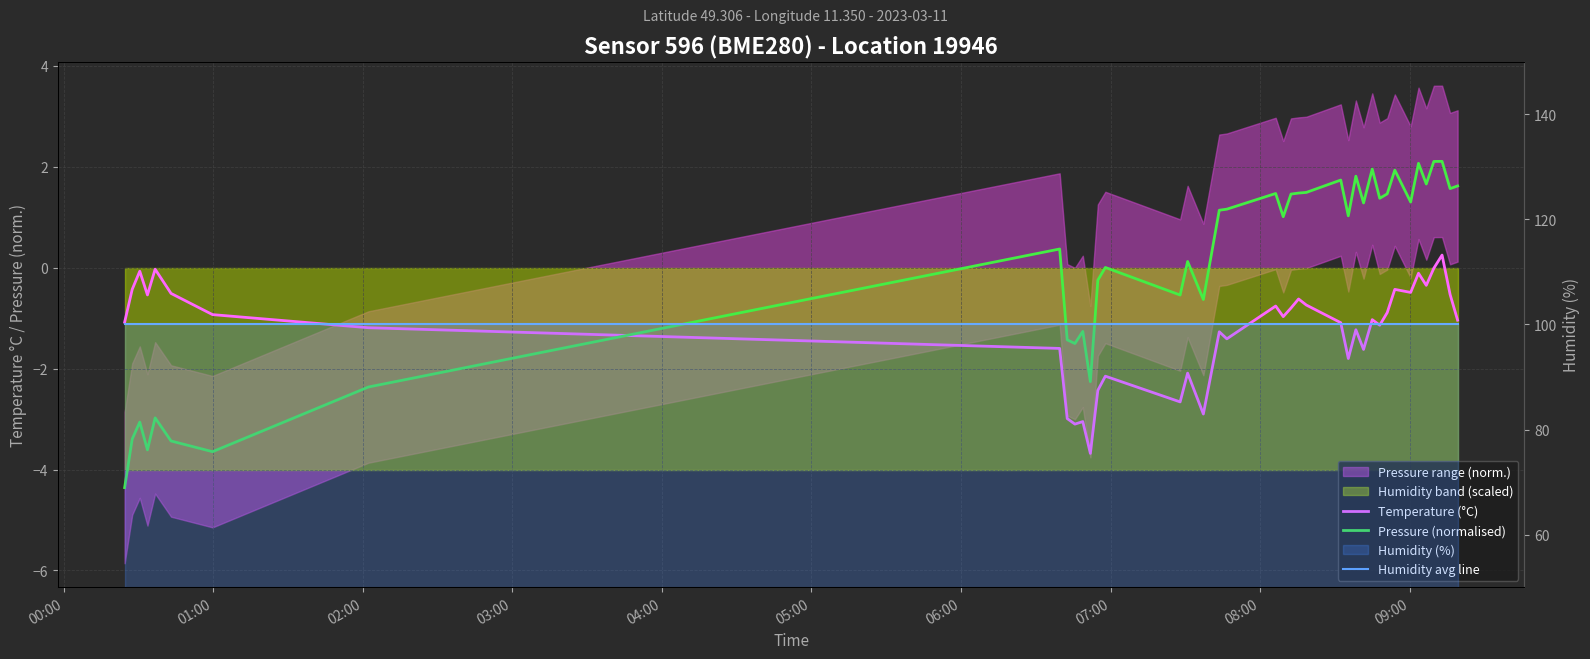

What is the spread (max minus min) of values at 06:00?

103.6